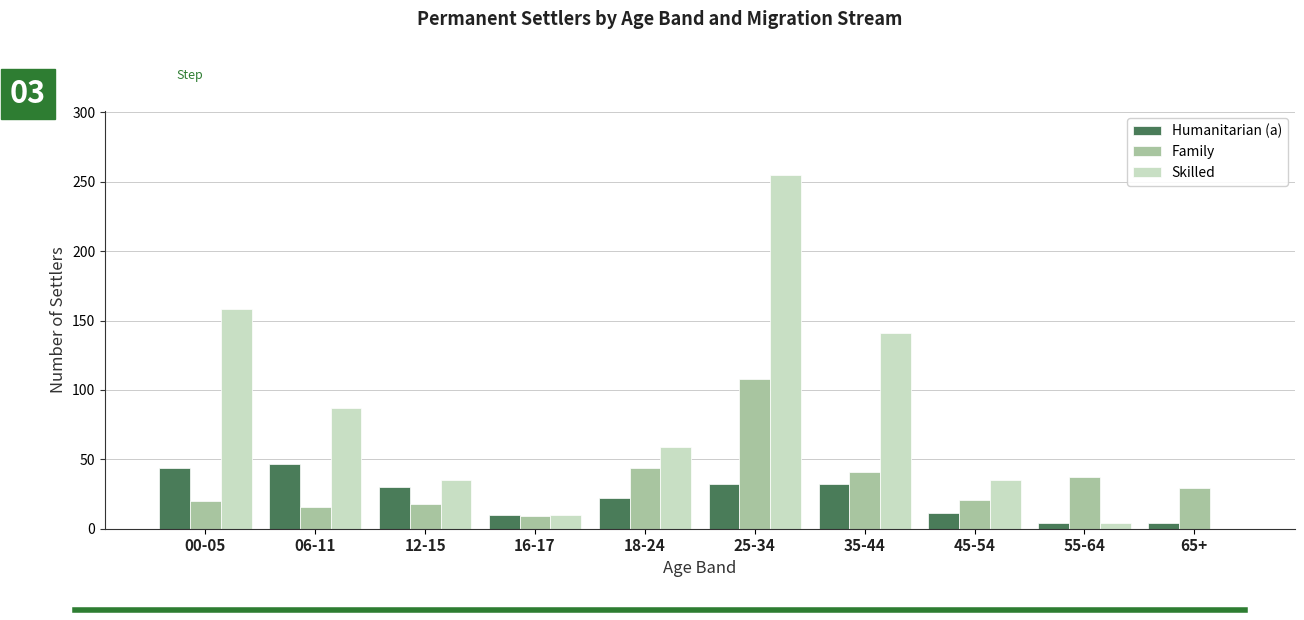

Between 18-24 and 55-64, which series saw the biggest shift?

Skilled